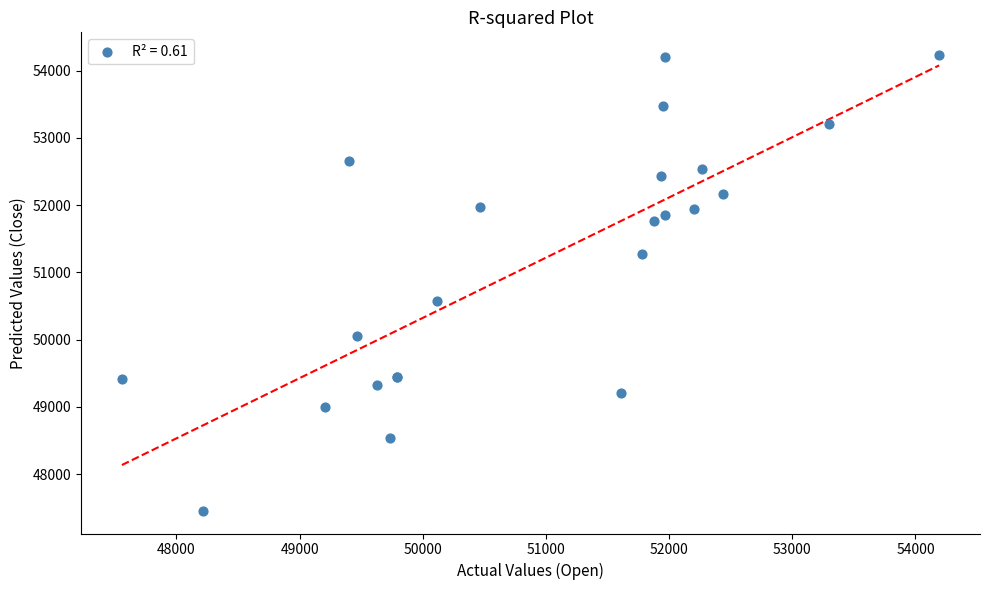

What Y value in the scatter plot is closest to 50844?

50576